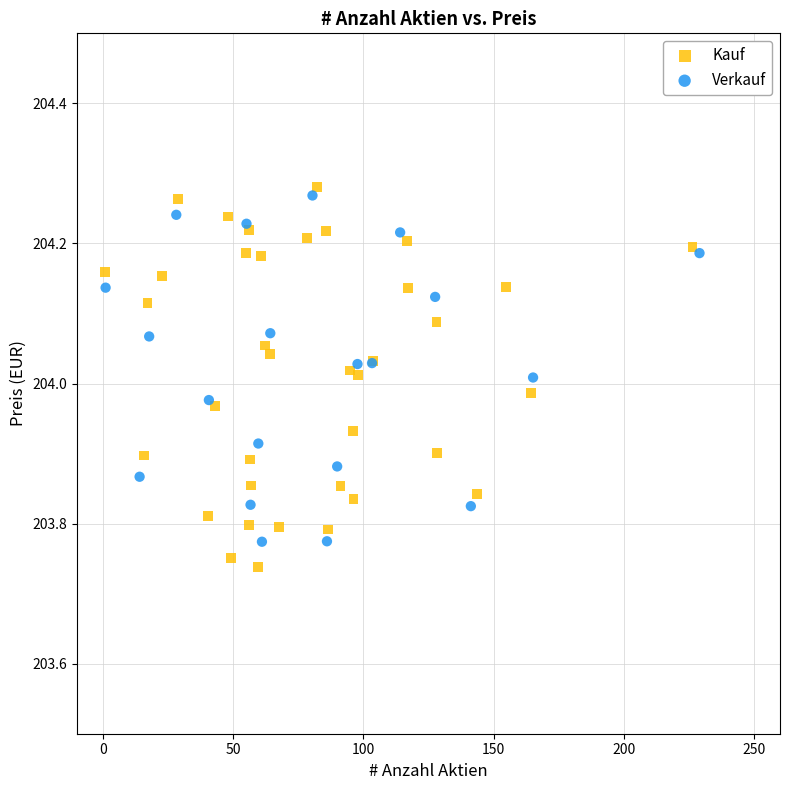

Which series has the widest spread of Y values?

Kauf